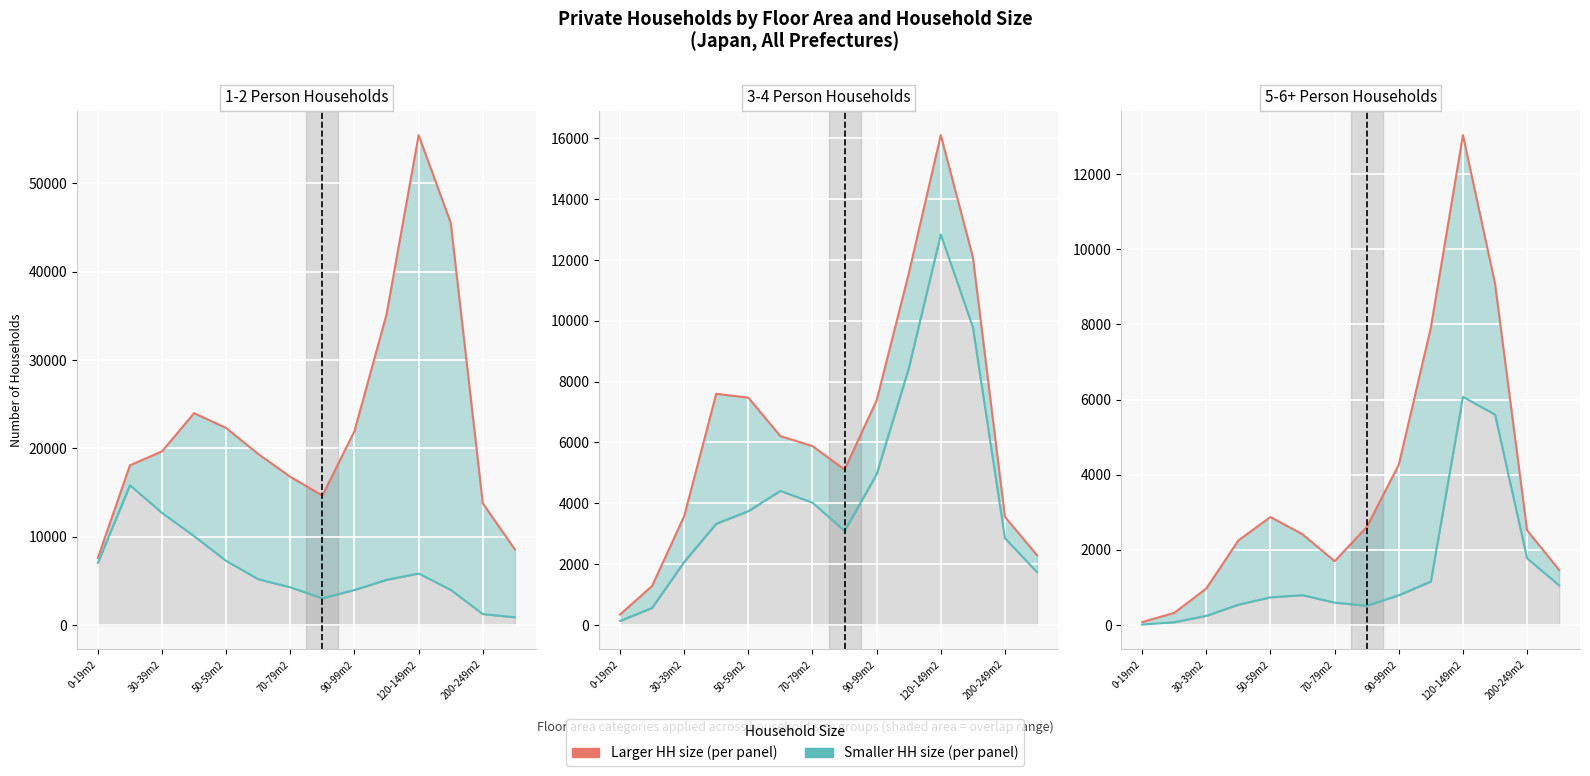

True or false: 3-person HH and 5-person HH cross at least once.

False